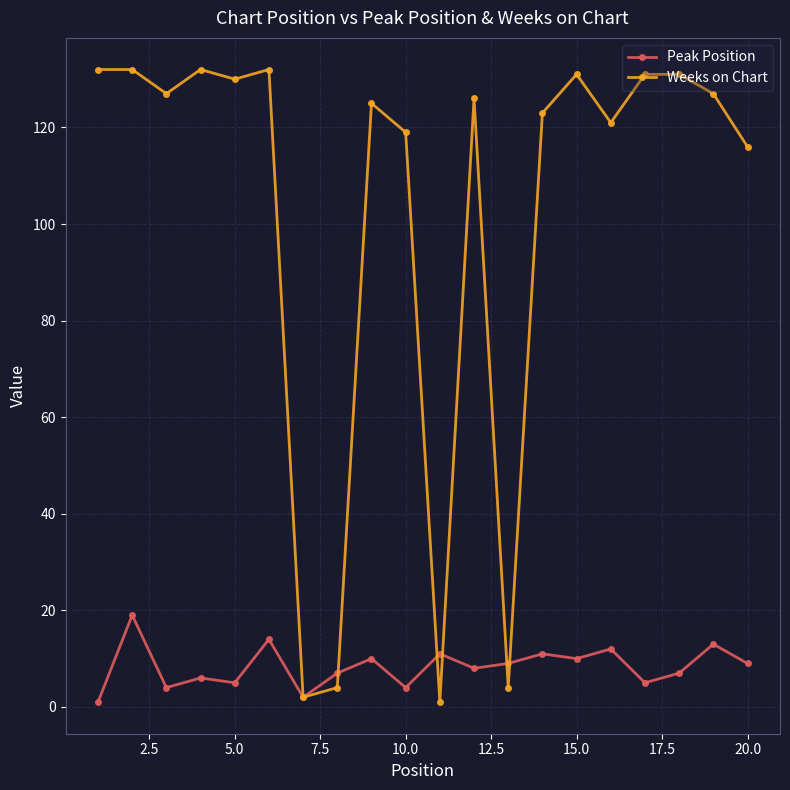

Which series has the largest total across all categories?

Weeks on Chart